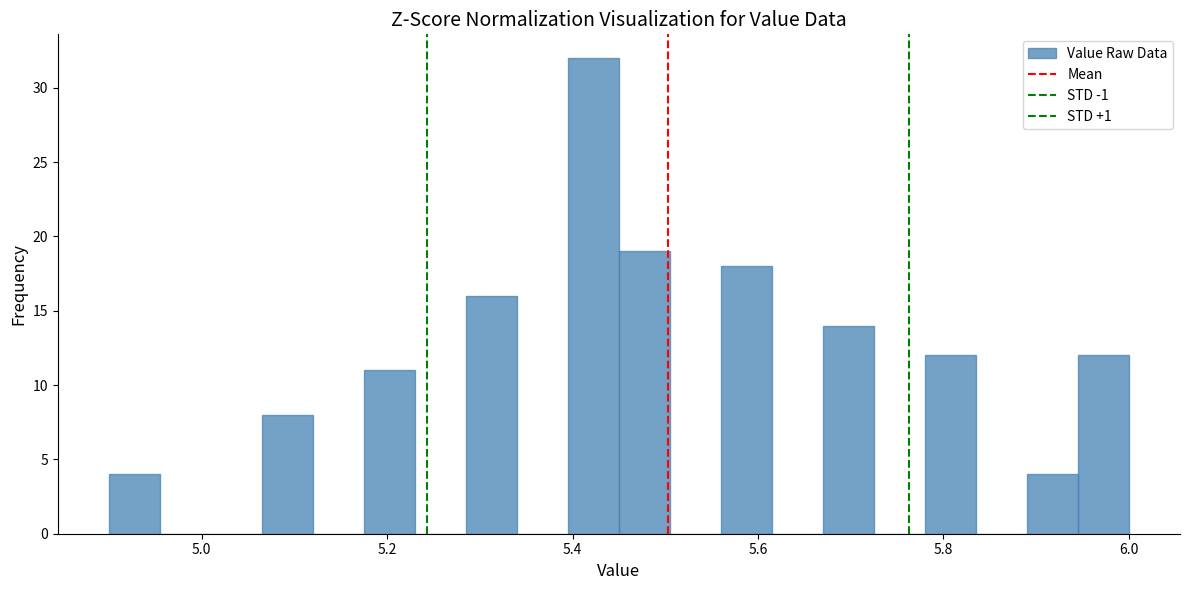

Read against the x-axis, roughly where is the centre of the tallest bar?

5.42